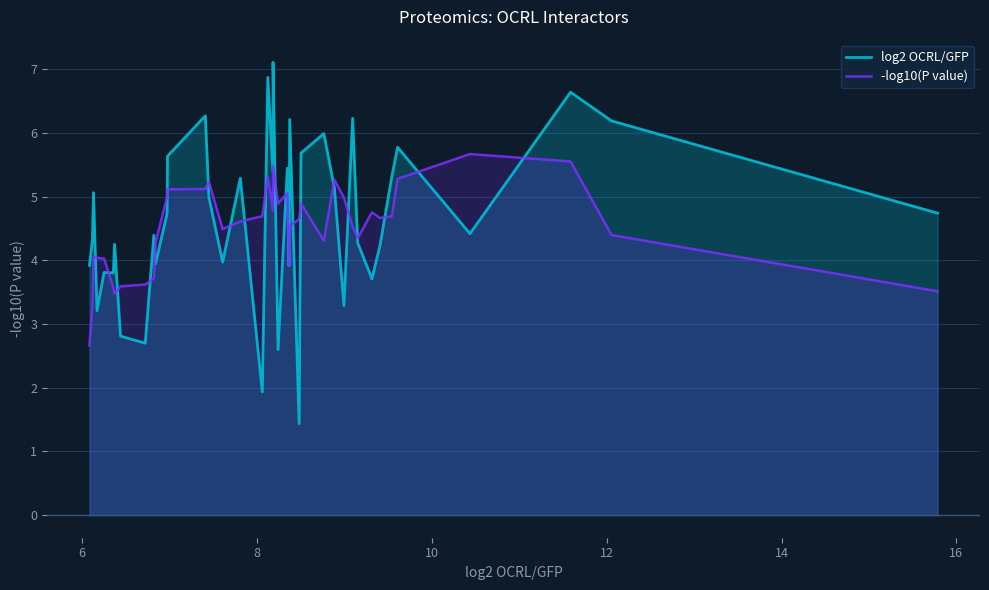

Rank the series by their maximum value, from highest to lowest.

log2 OCRL/GFP, -log10(P value)